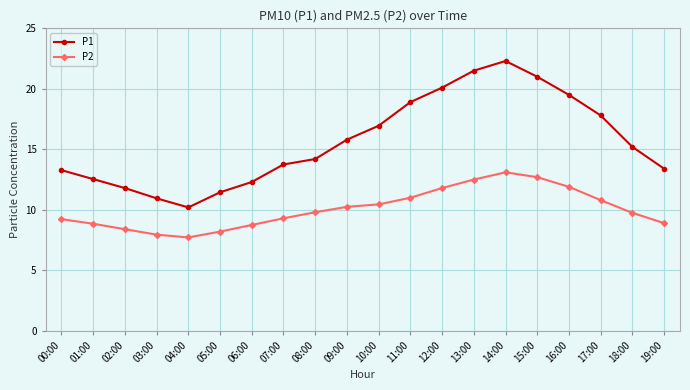

Does the chart have visible grid lines?

Yes